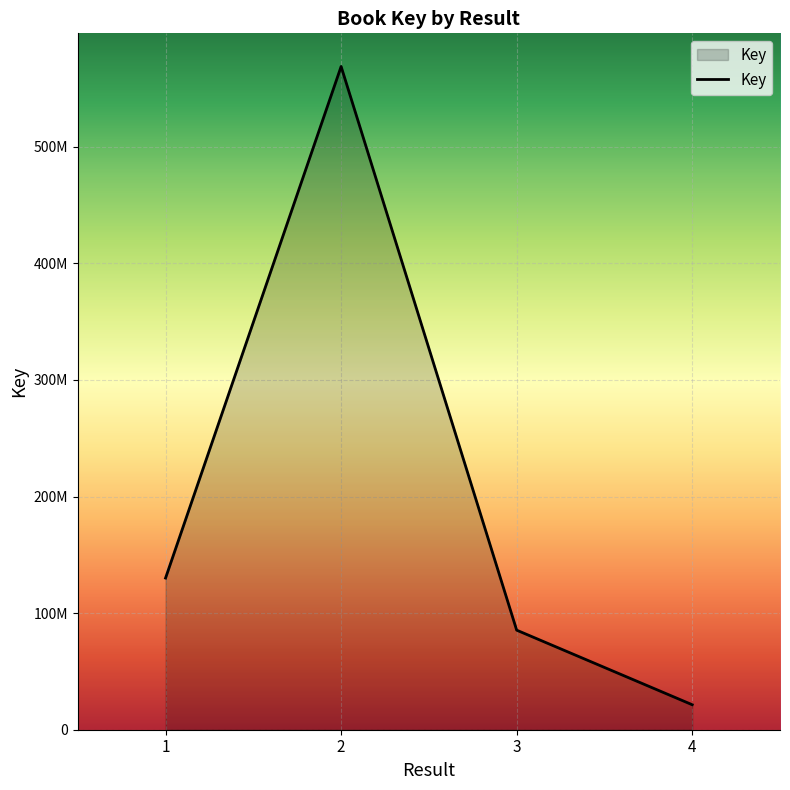

What is the smallest value displayed?

21436234